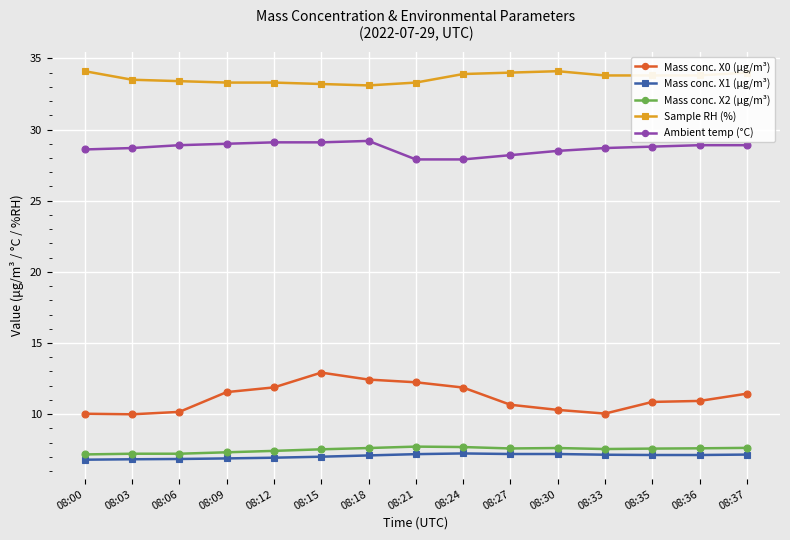

True or false: Ambient temp (°C) has a value of 11.3 at 08:27.

False